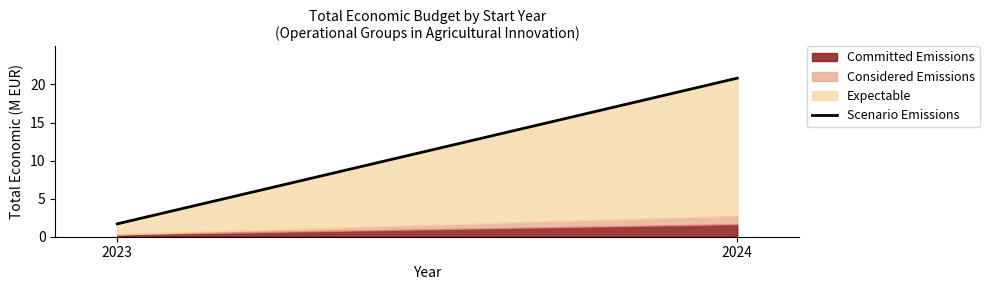

Which category has the lowest value across all series?

2023